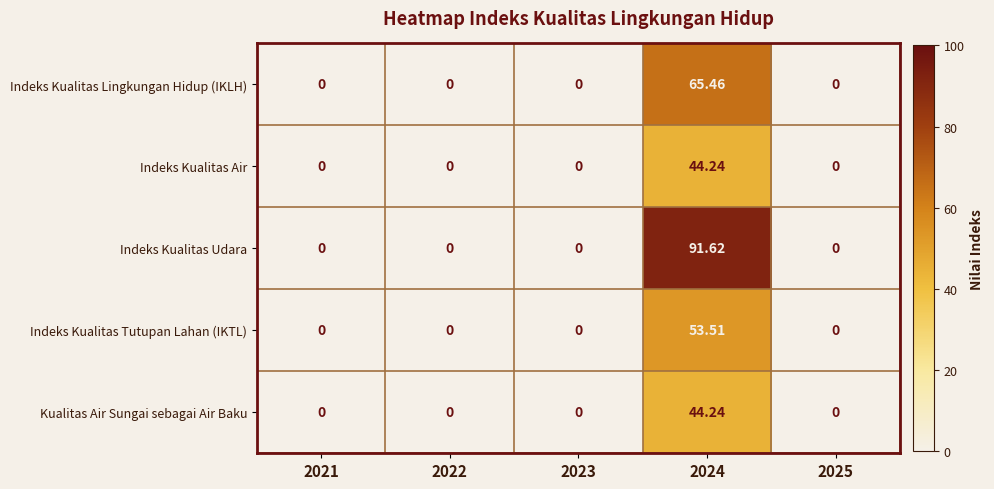

Which series has the widest spread of values?

Indeks Kualitas Udara